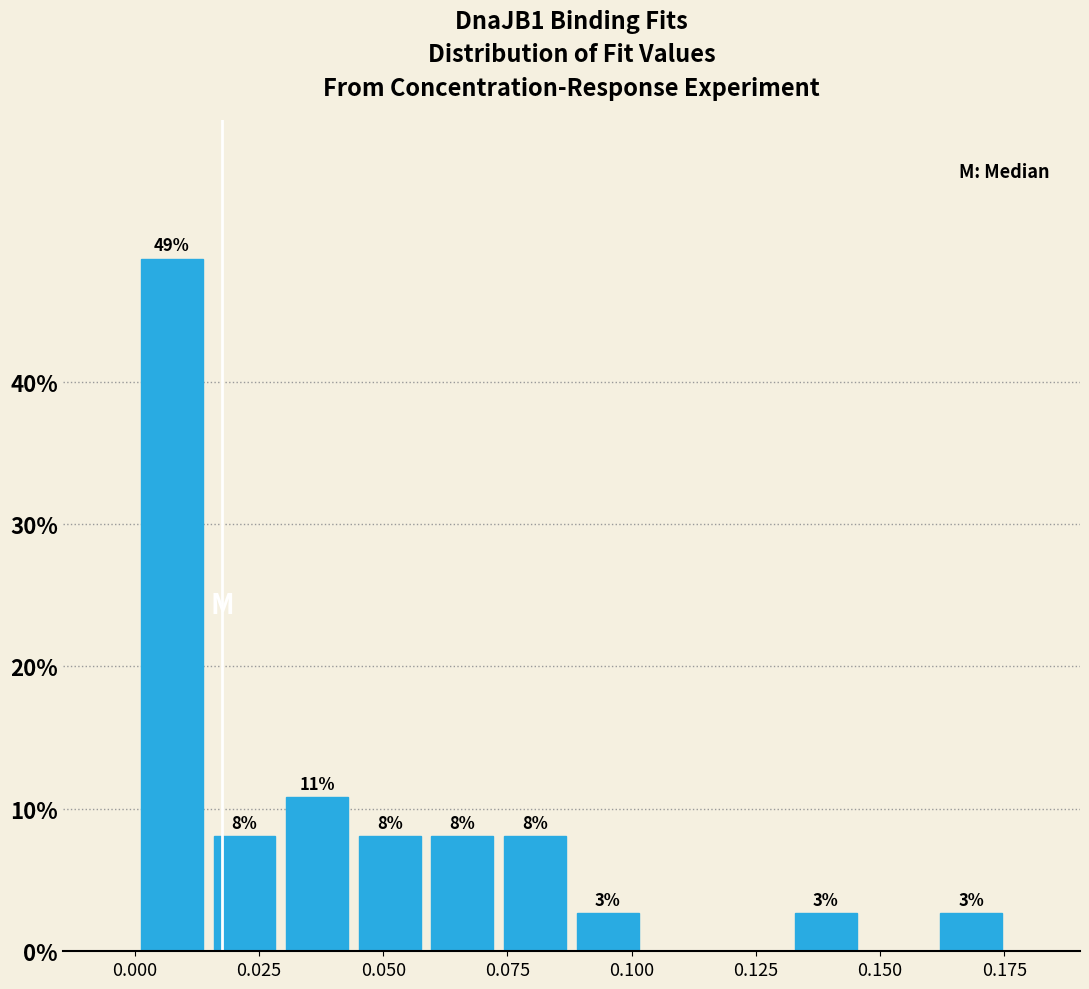

Around what value on the x-axis is the tallest bar? Give the approximate position of its centre, as read against the axis.

0.005